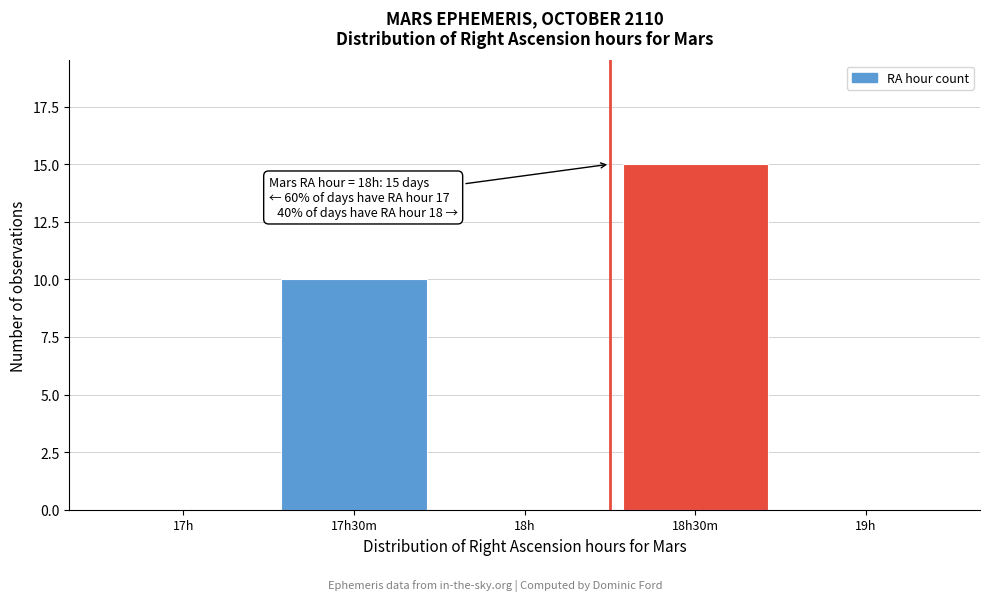

Reading right to left, extract all data points from this chart.

19h=0	18h30m=15	18h=0	17h30m=10	17h=0